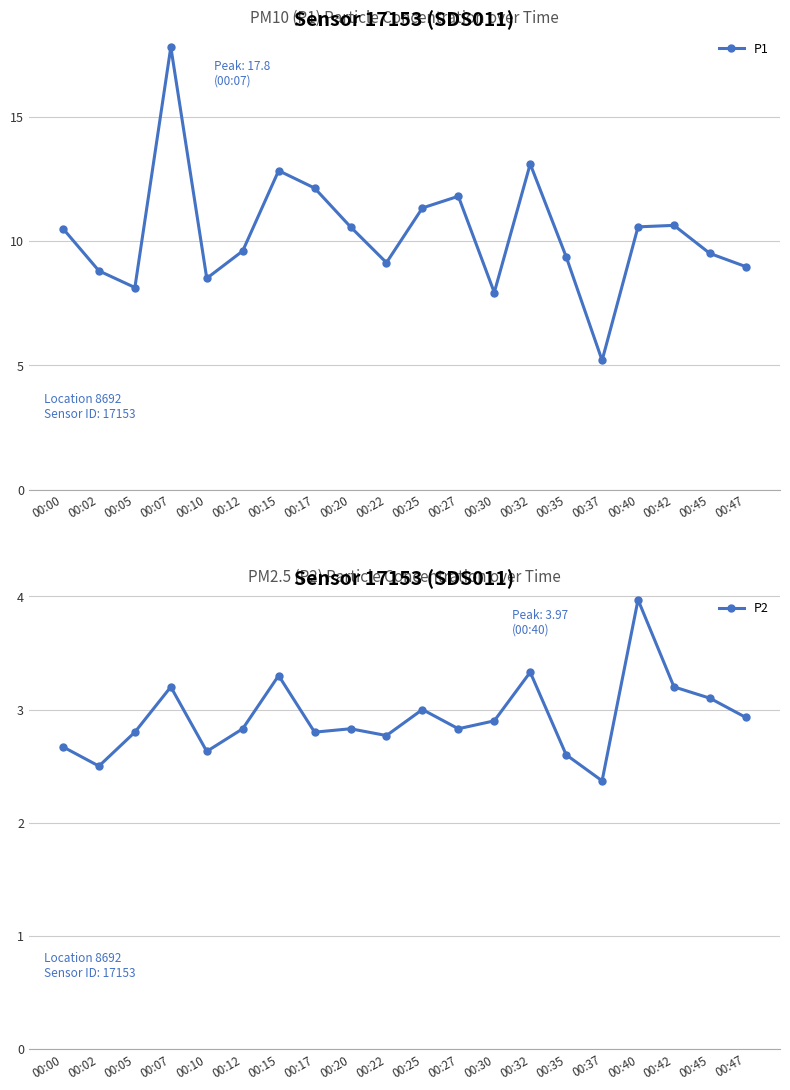

Reading left to right, what are all the values shown in this chart?

P1: 10.5	8.8	8.1	17.8	8.5	9.6	12.8	12.1	10.6	9.1	11.3	11.8	7.9	13.1	9.4	5.2	10.6	10.6	9.5	9.0
P2: 2.7	2.5	2.8	3.2	2.6	2.8	3.3	2.8	2.8	2.8	3.0	2.8	2.9	3.3	2.6	2.4	4.0	3.2	3.1	2.9